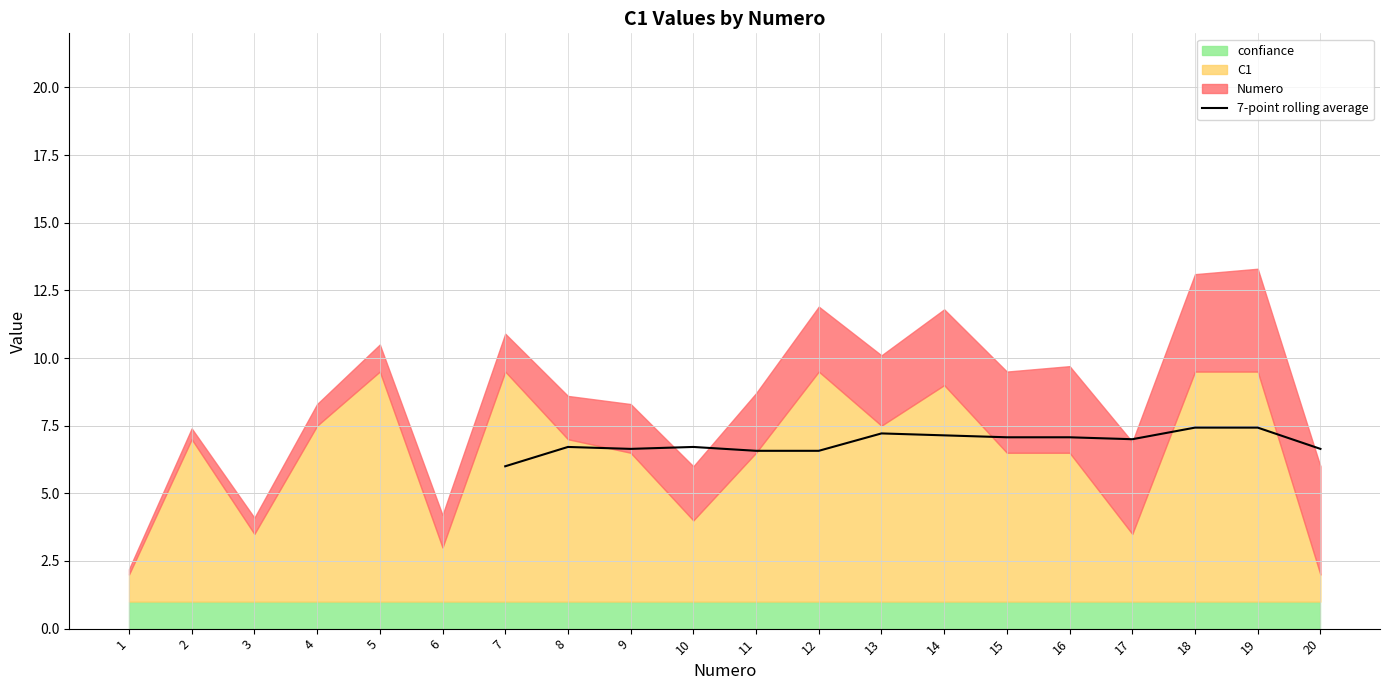

Is it true that 7-point rolling average equals 11.5 at 19?

False